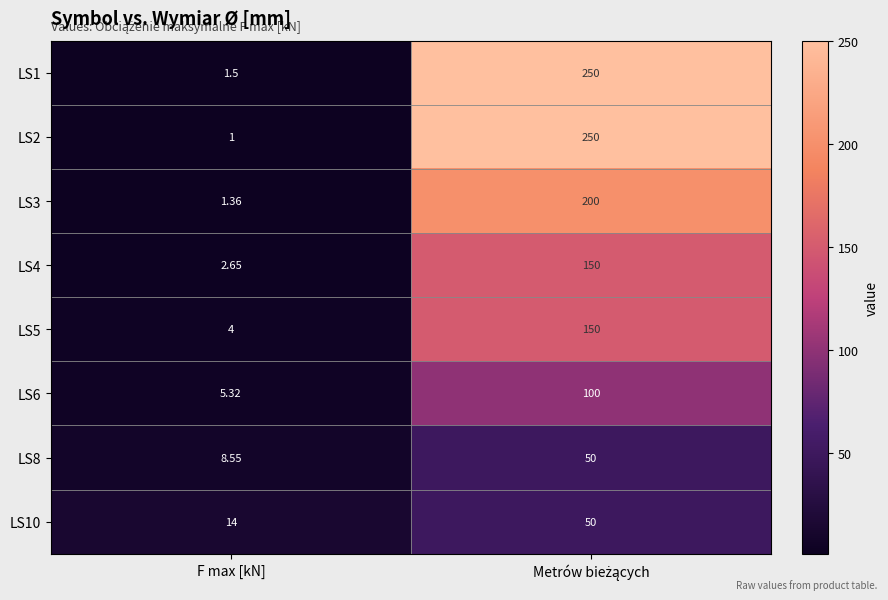

At which label does LS4 reach its minimum?

F max [kN]